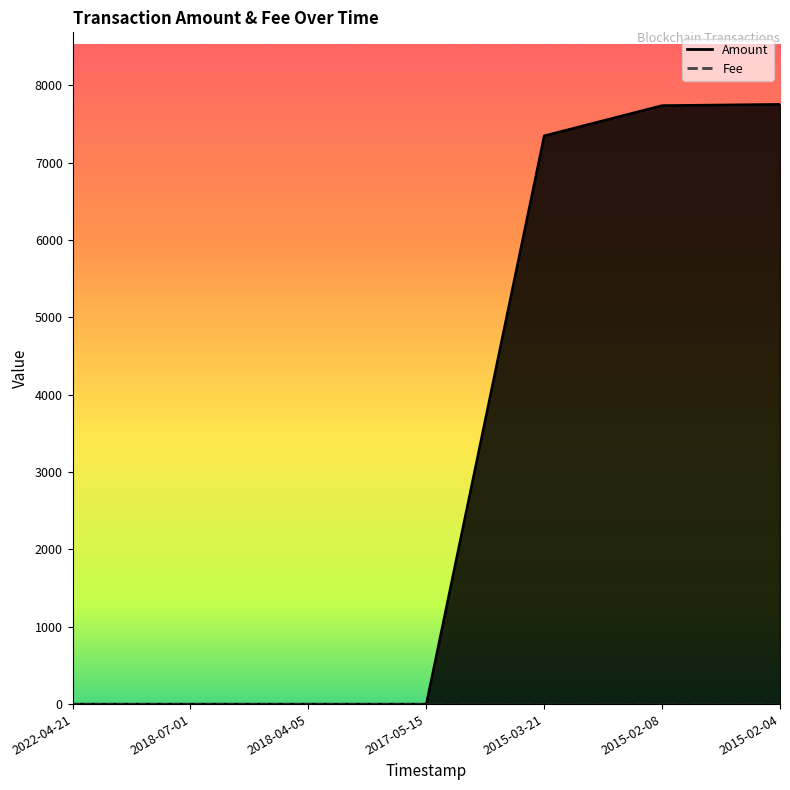

Which series ends up on top after the final intersection of Fee and Amount?

Amount